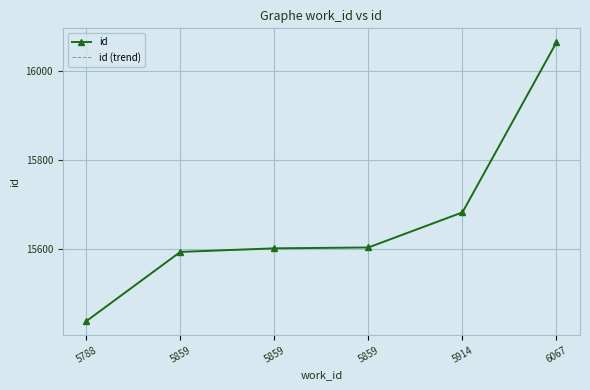

What is the average value of the id (trend) series?

15664